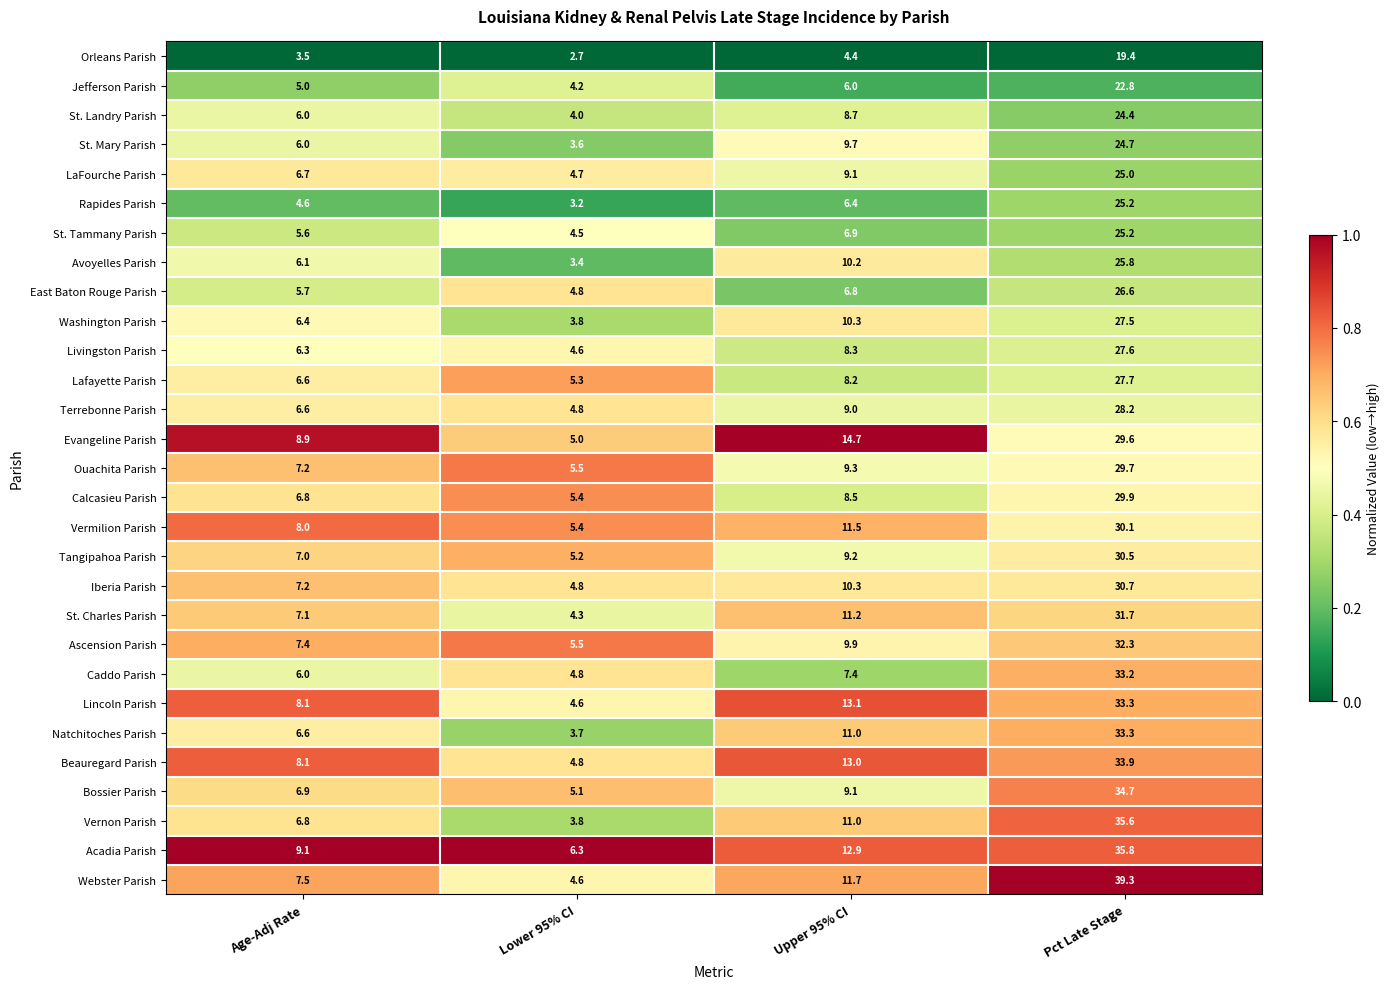

What is the total value across all series at Pct Late Stage?

853.7